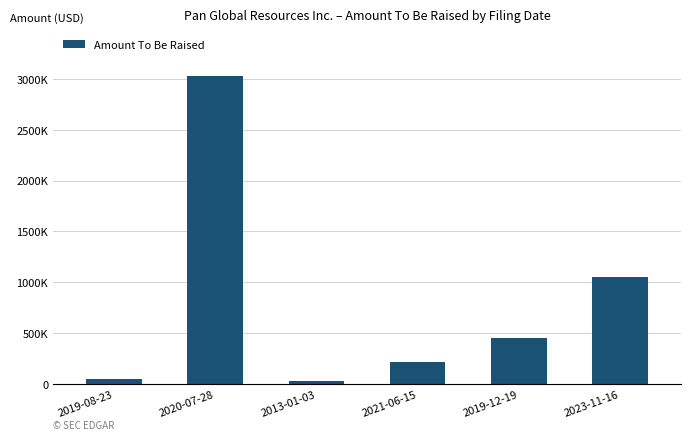

Is it true that the value at 2021-06-15 is 214913?

True